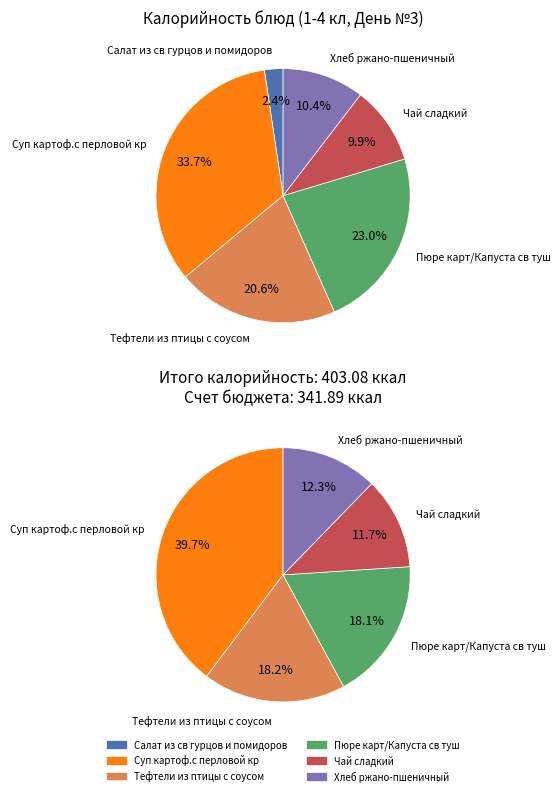

What percentage do Тефтели из птицы с соусом and Пюре карт/Капуста св туш together represent?

43.6%